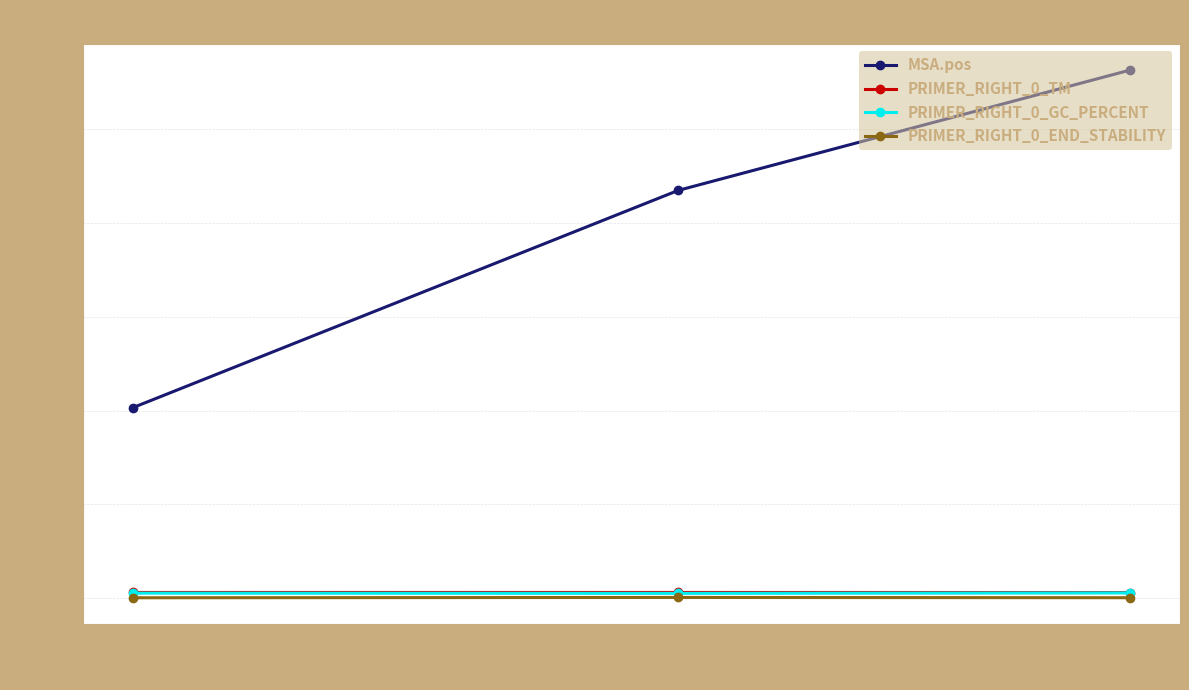

Which series has the largest range (max minus min)?

MSA.pos